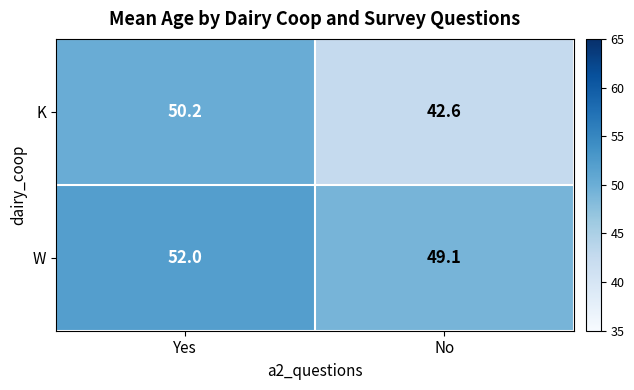

Where does the K series first go above 50?

Yes